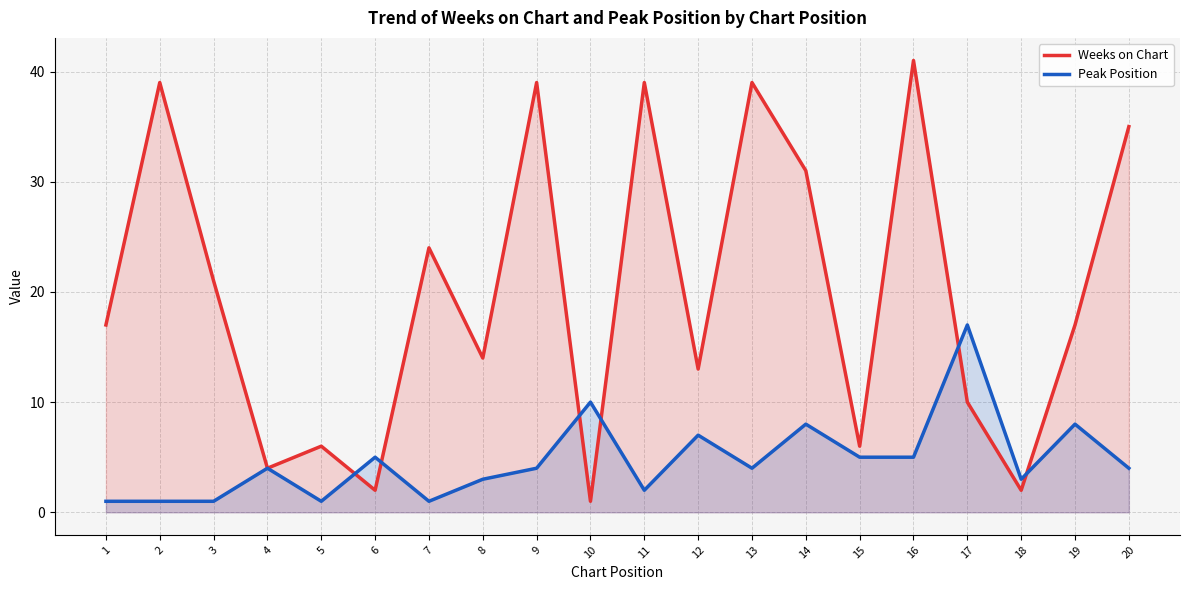

The Peak Position series shows 1 at 3. True or false?

True